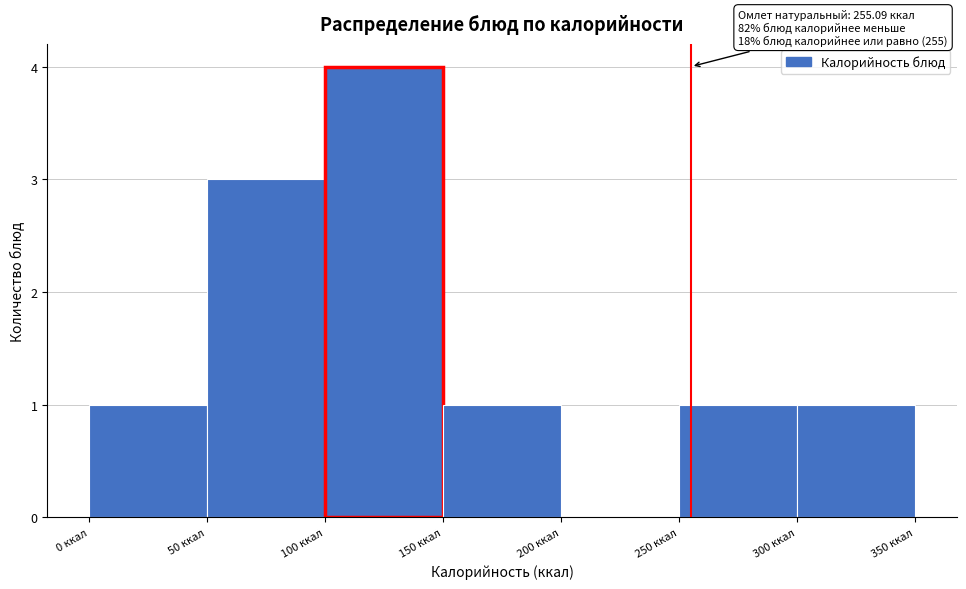

Over which range of the x-axis is the bar tallest?

100 to 150